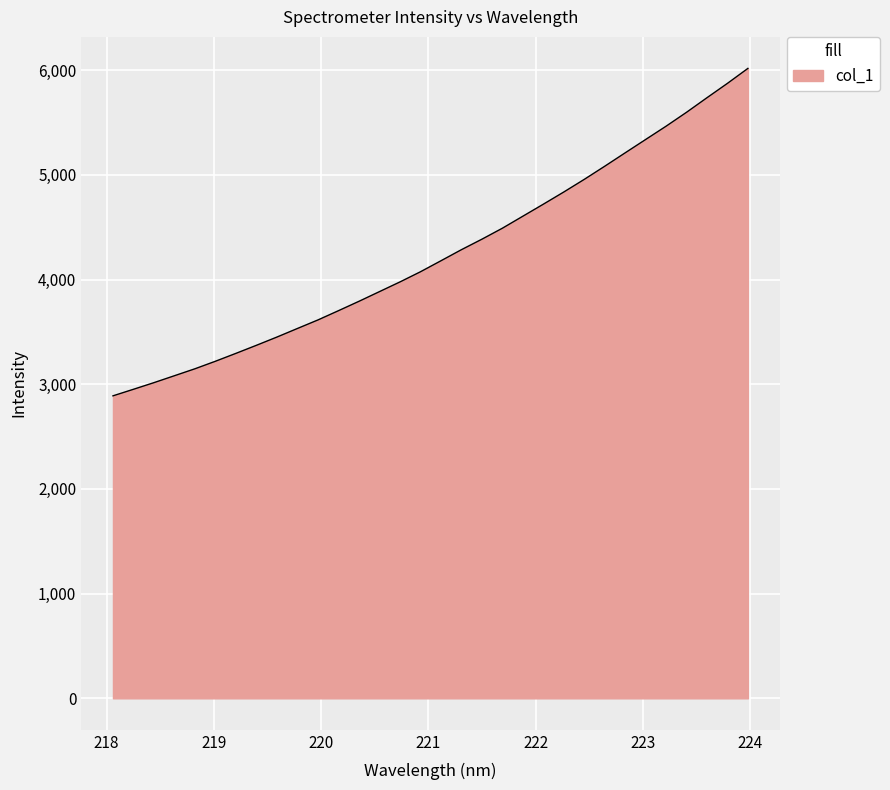

What is the maximum value shown in the chart?

6016.9